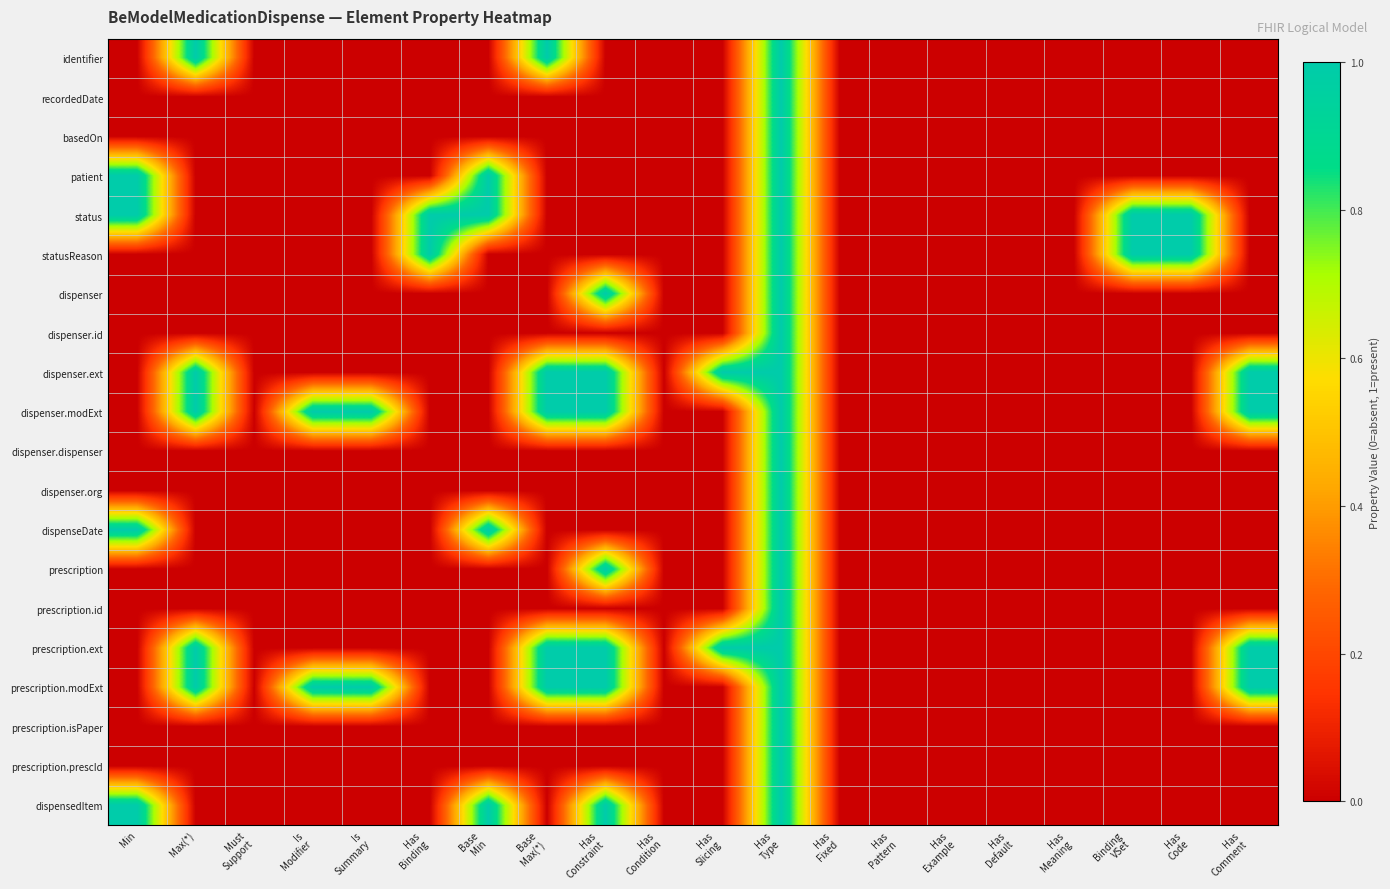

Which has a higher value, Has
Condition or Is
Summary?

Has
Condition